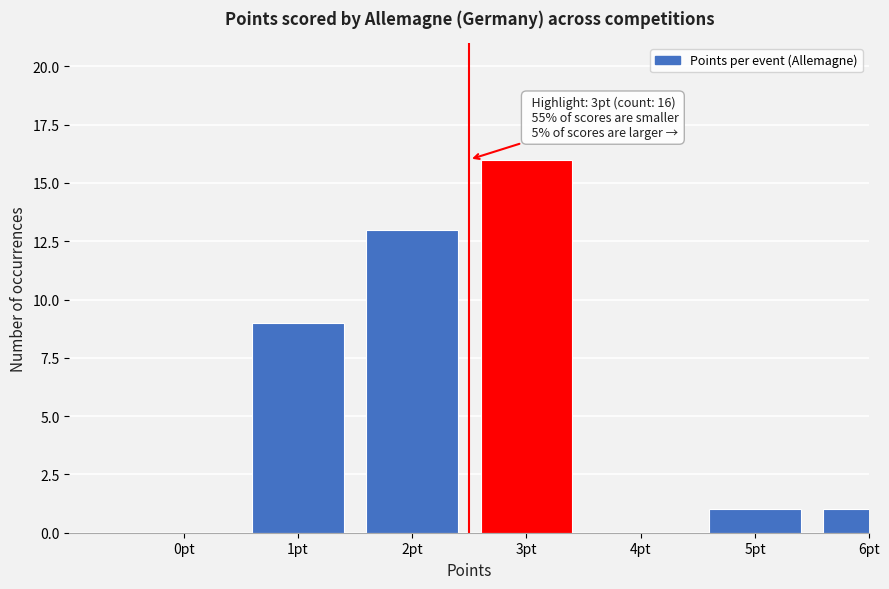

Reading right to left, transcribe all the data shown in this chart.

6pt=1	5pt=1	4pt=0	3pt=16	2pt=13	1pt=9	0pt=0